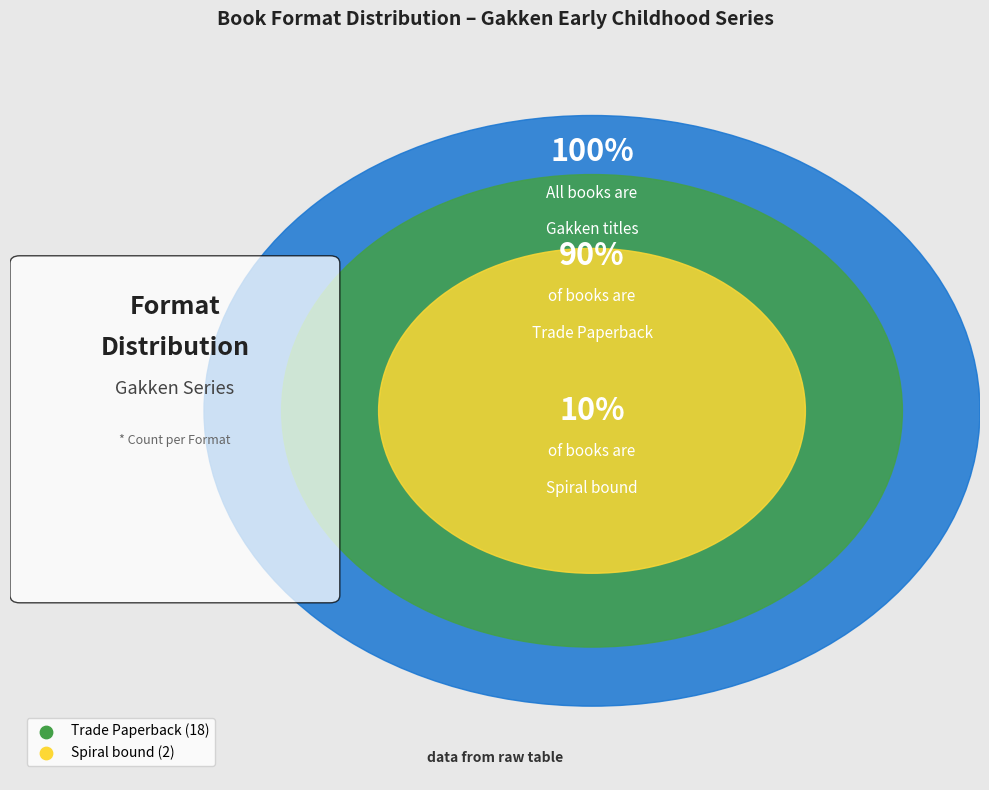

How many slices are in this pie chart?

2